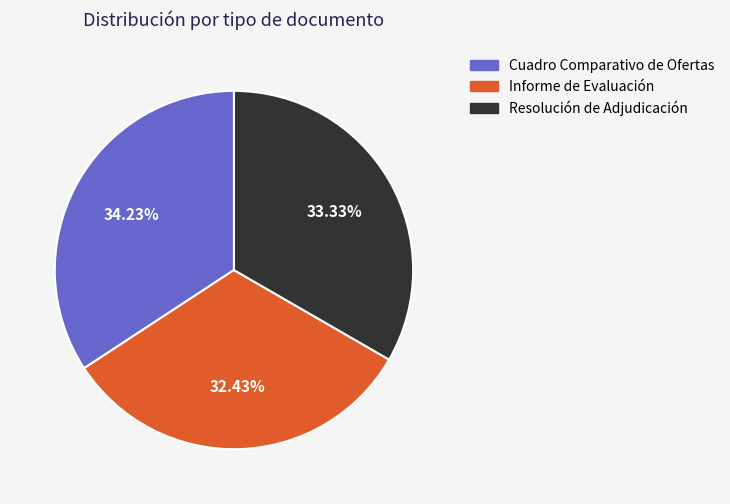

How many segments does this pie chart have?

3